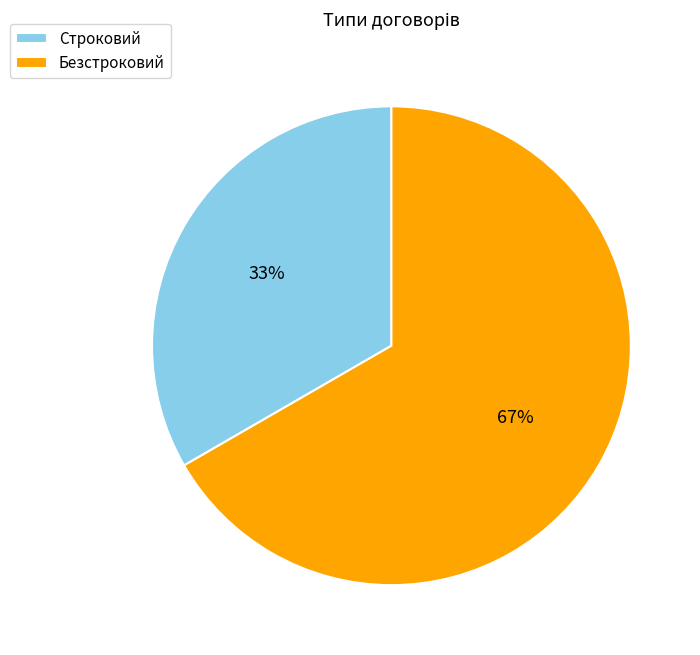

Which category has the biggest portion of the pie?

Безстроковий